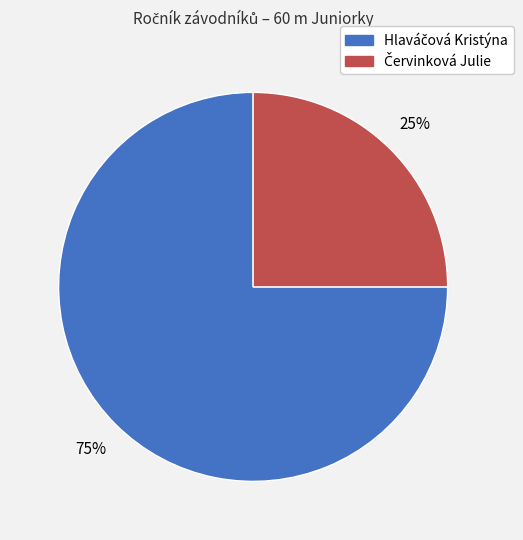

To the nearest percent, what is the average slice percentage?

50%